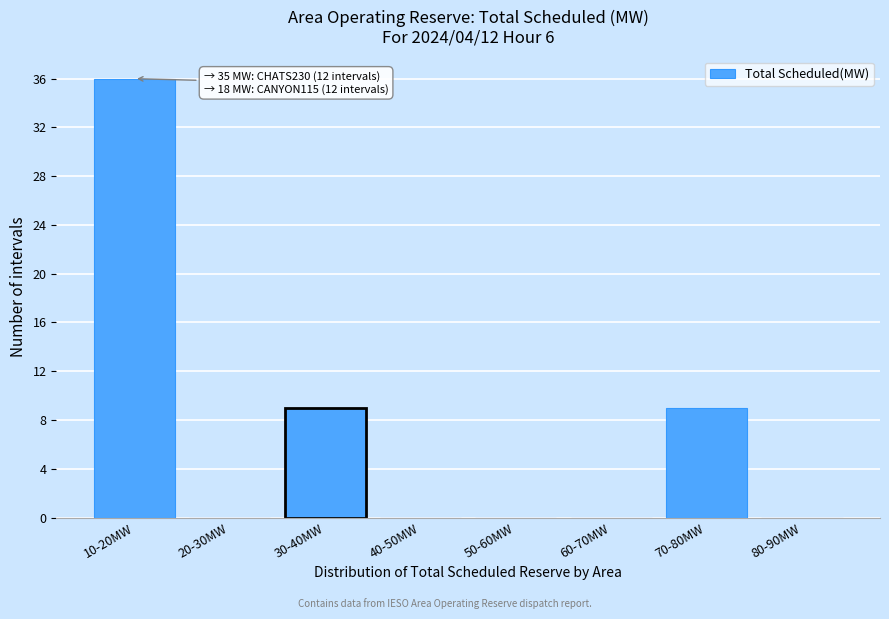

Reading right to left, extract all data points from this chart.

80-90MW=0	70-80MW=9	60-70MW=0	50-60MW=0	40-50MW=0	30-40MW=9	20-30MW=0	10-20MW=36